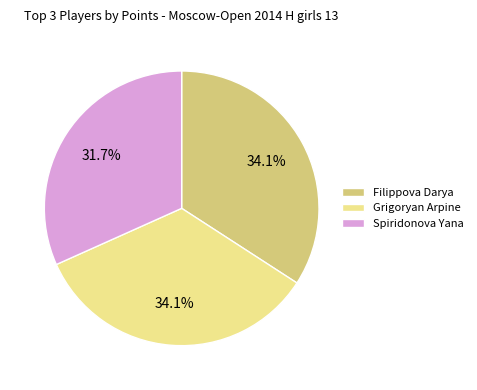

How many segments does this pie chart have?

3